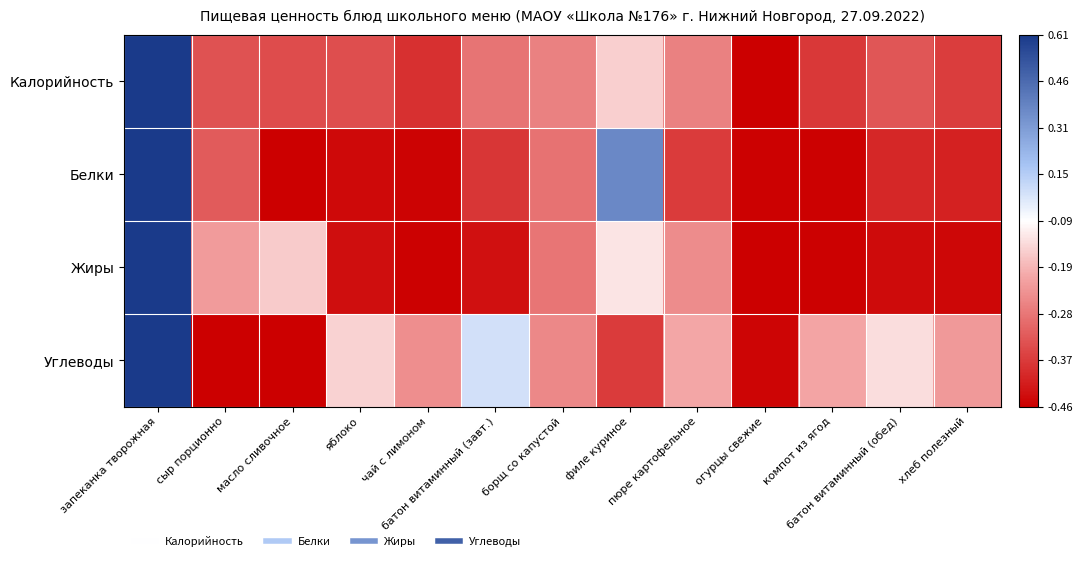

Rank the series at запеканка творожная from highest to lowest value.

Калорийность, Белки, Жиры, Углеводы